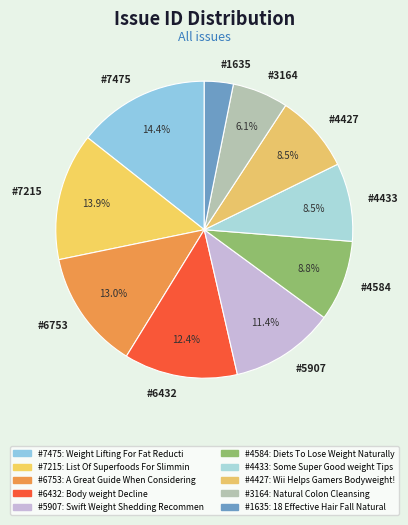

Between #7215 and #6753, which is larger?

#7215